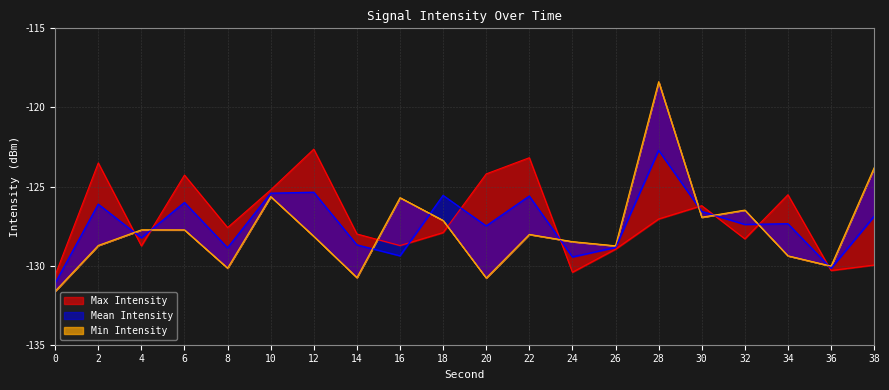

Between 26 and 34, which series saw the biggest shift?

Max Intensity